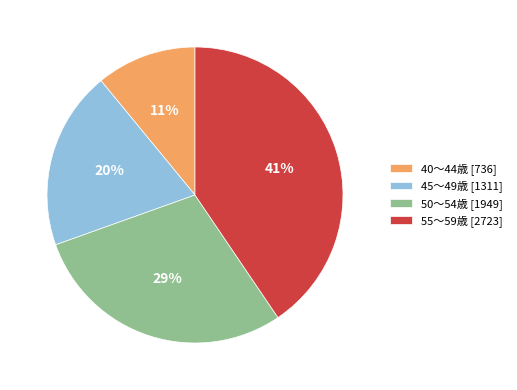

Which slice is the smallest?

40～44歳 [736]